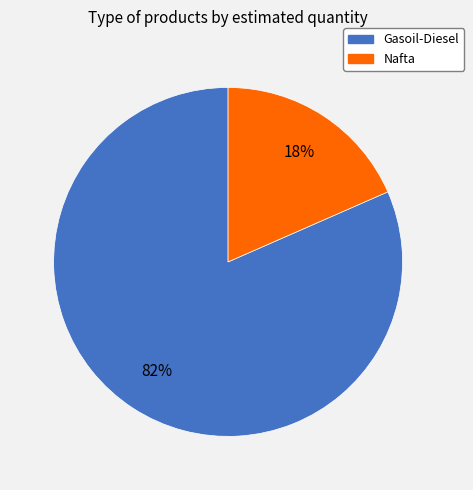

Which has a higher value, Nafta or Gasoil-Diesel?

Gasoil-Diesel